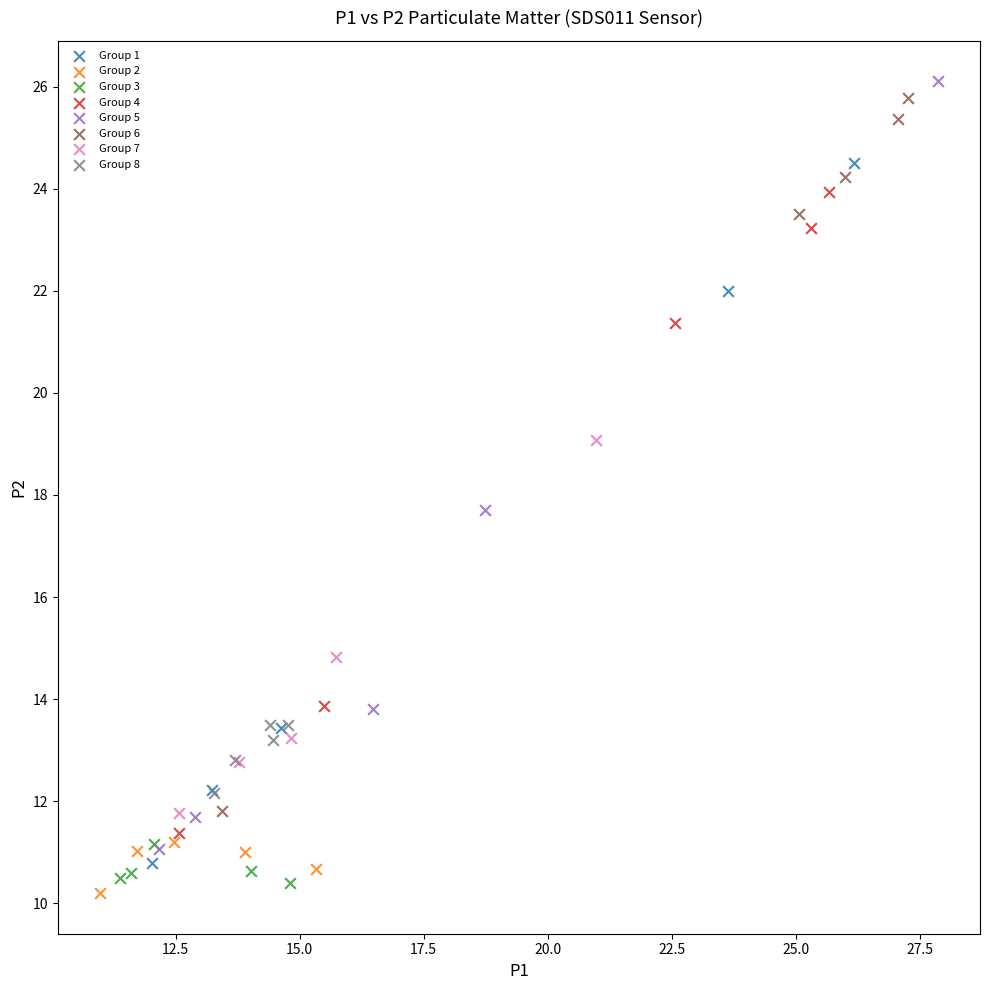

Which series reaches the maximum Y coordinate?

Group 5